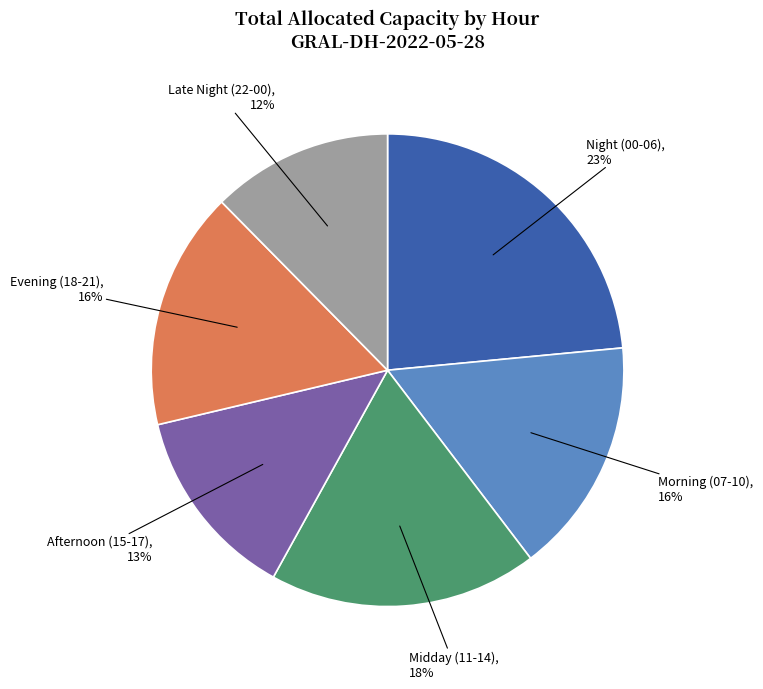

To the nearest percent, what is the combined percentage of Afternoon (15-17) and Night (00-06)?

37%